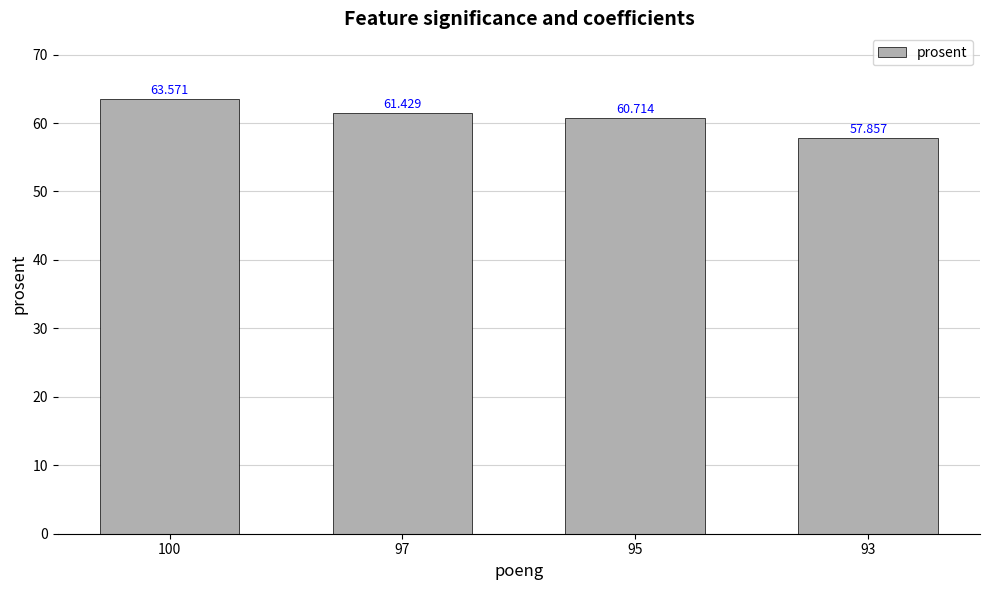

How many series are shown in this chart?

1